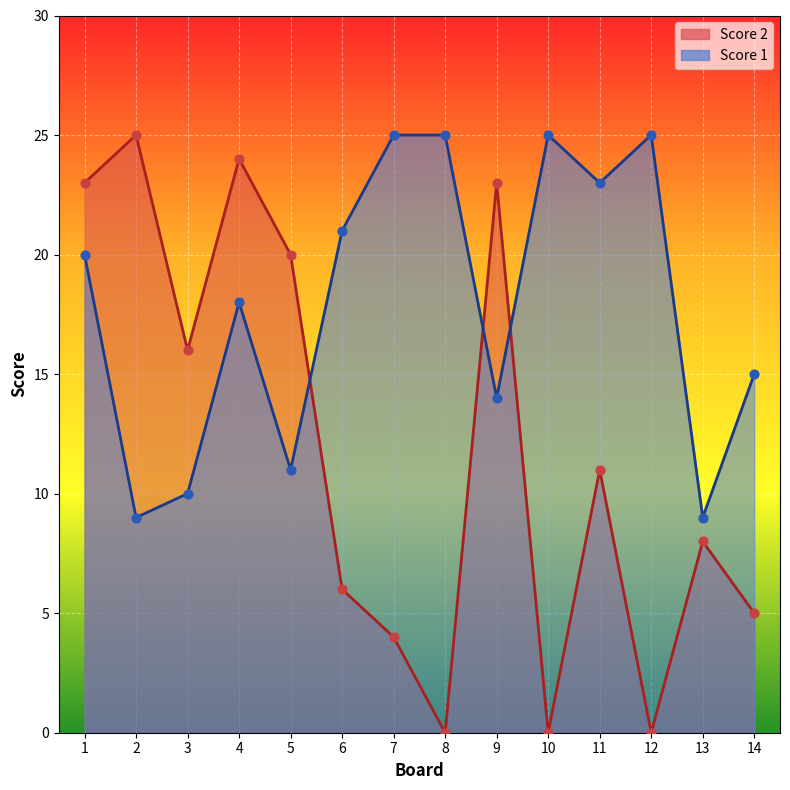

What are all the series names shown in the legend?

Score 2, Score 1